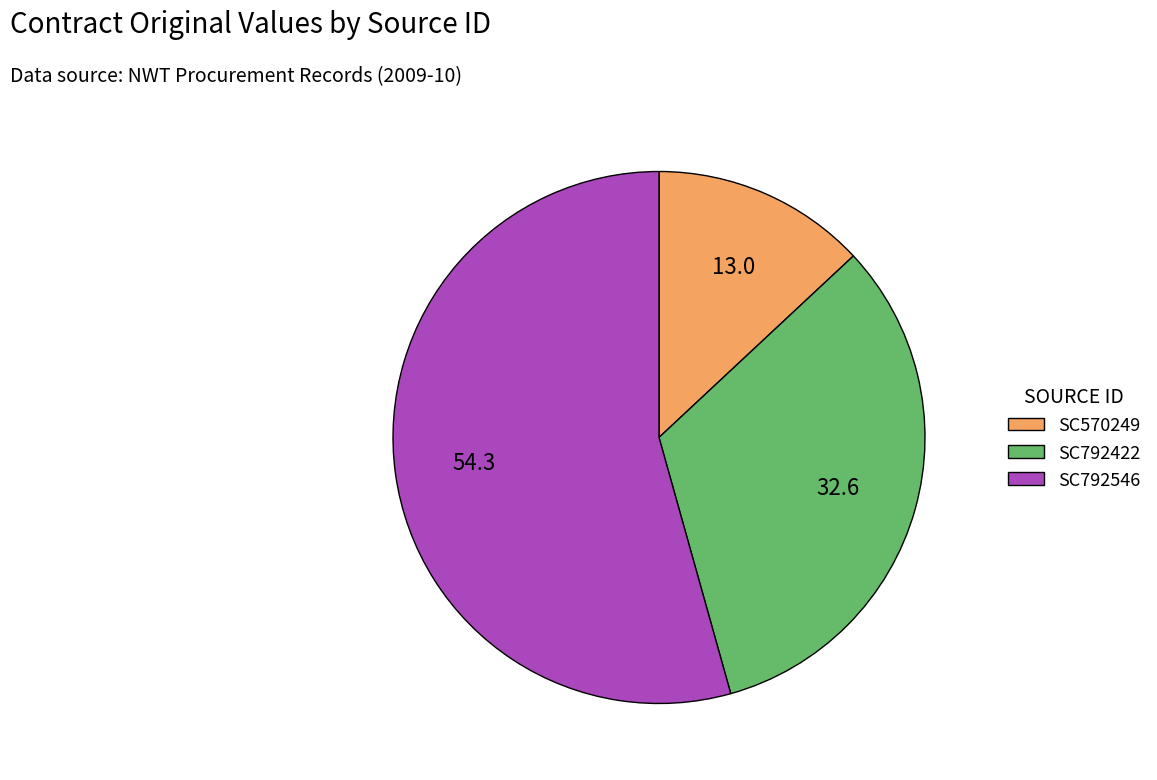

Between SC570249 and SC792422, which is larger?

SC792422